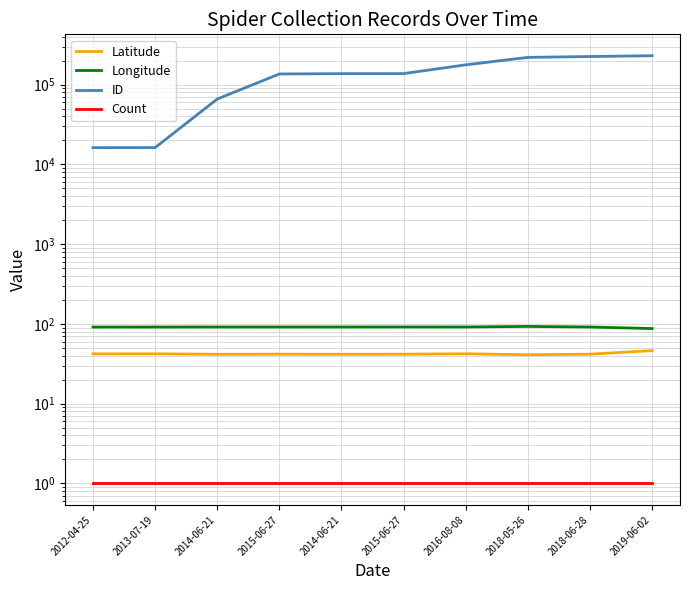

What is the label of the 3rd point from the right?

2018-05-26